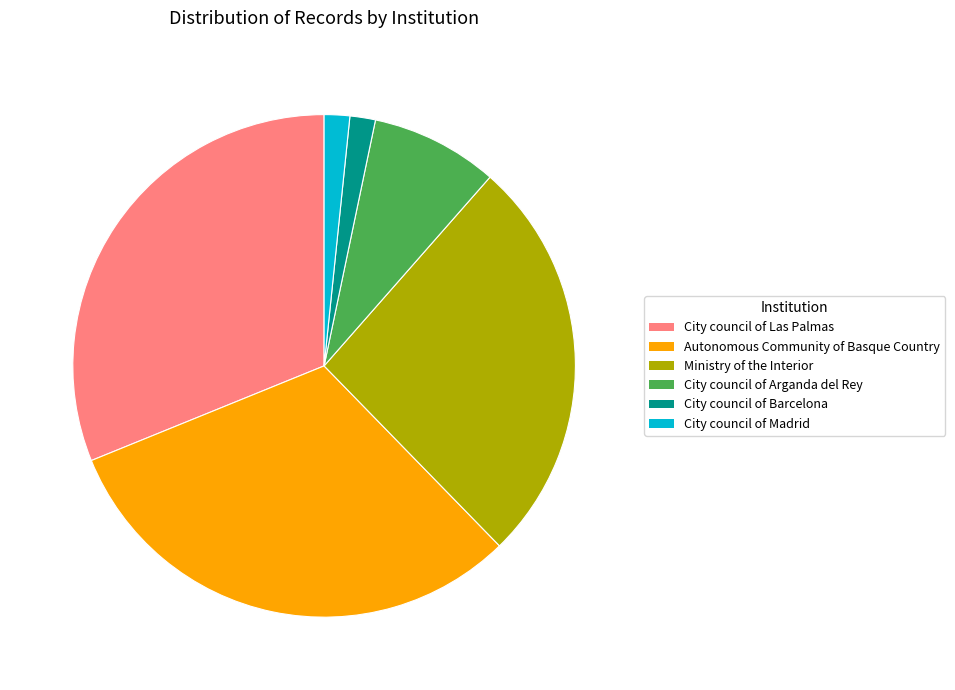

Does any single category account for the majority?

No